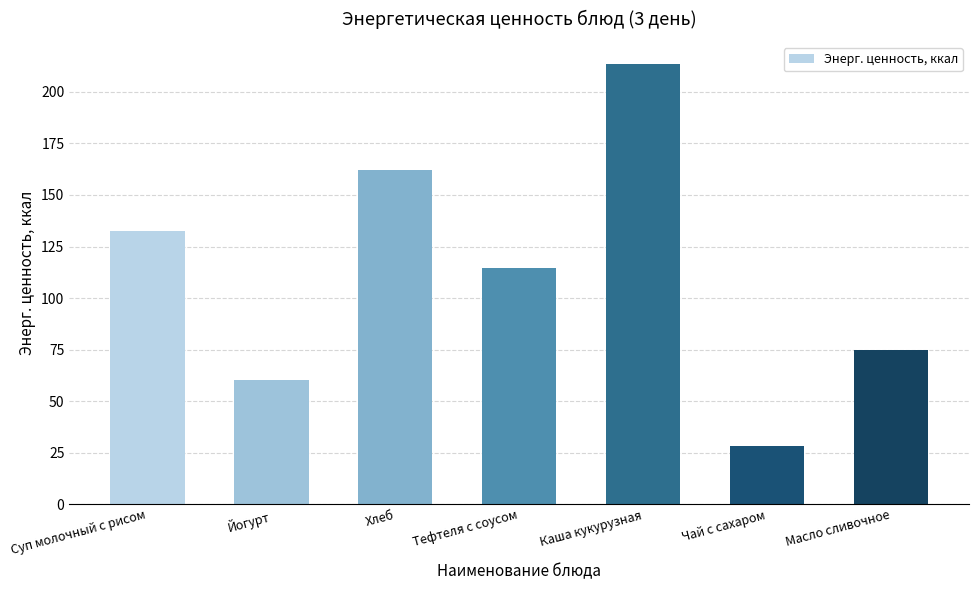

Does the chart contain any negative values?

No